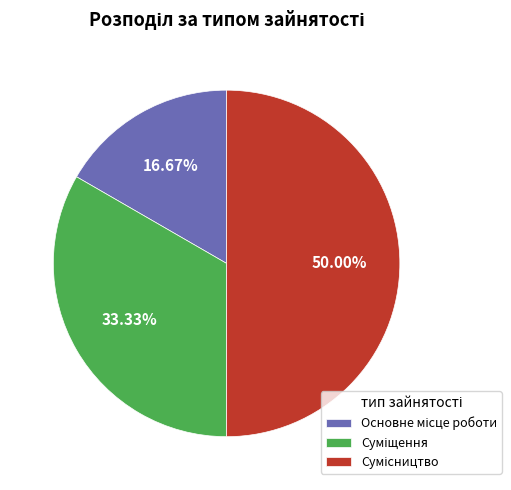

Is it true that Сумісництво is 44% of the pie?

False